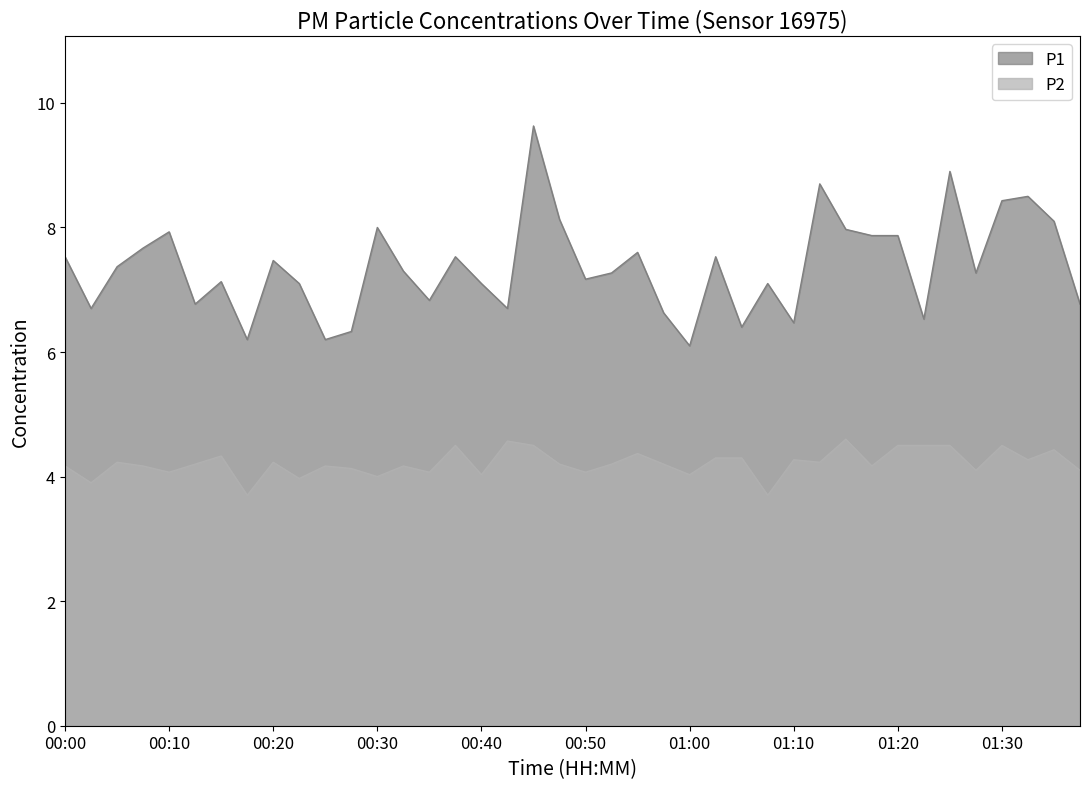

The value of P2 at 01:32 is 1.6. True or false?

False